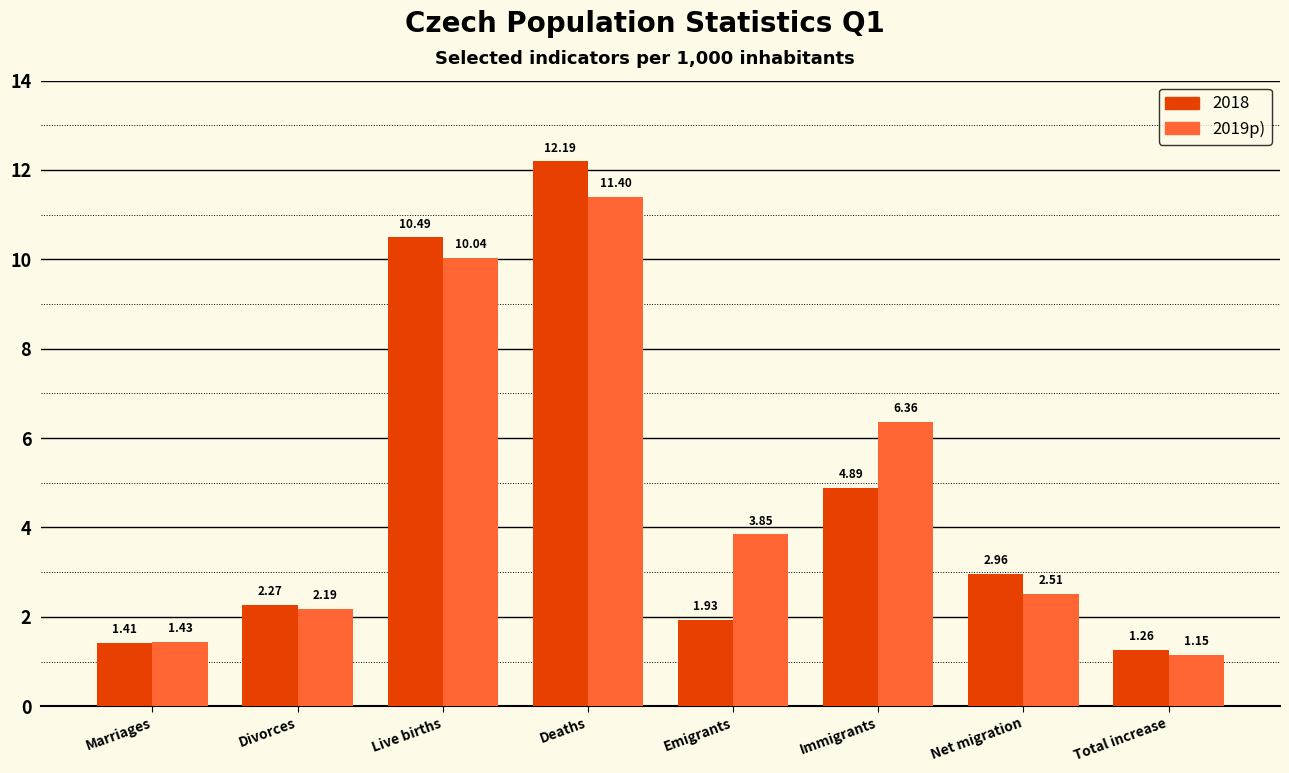

What is the difference between the 2018 values at Deaths and Immigrants?

7.3